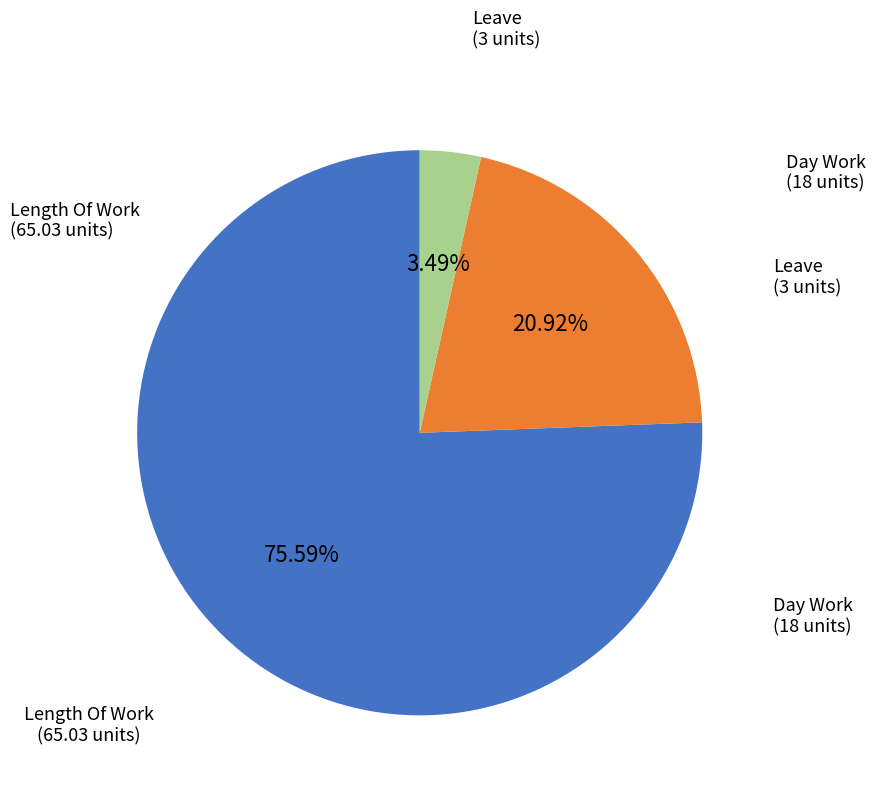

Is there any slice that represents more than half of the pie?

Yes